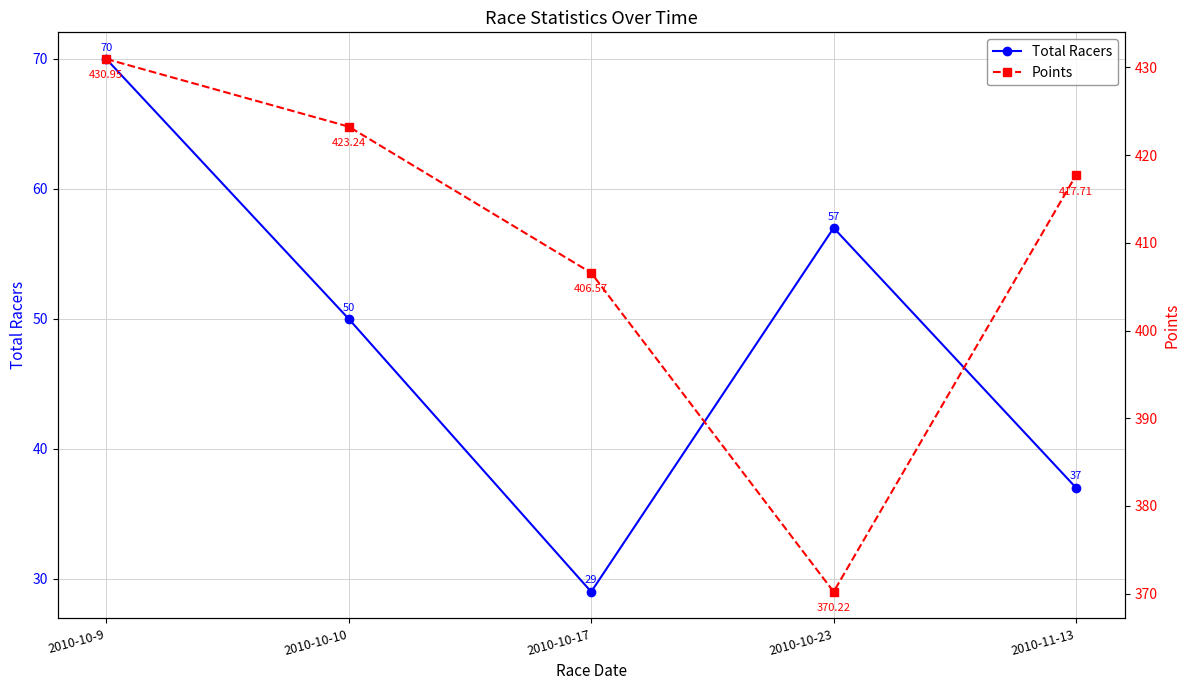

True or false: Total Racers has more than 0 points higher than both neighbors.

True